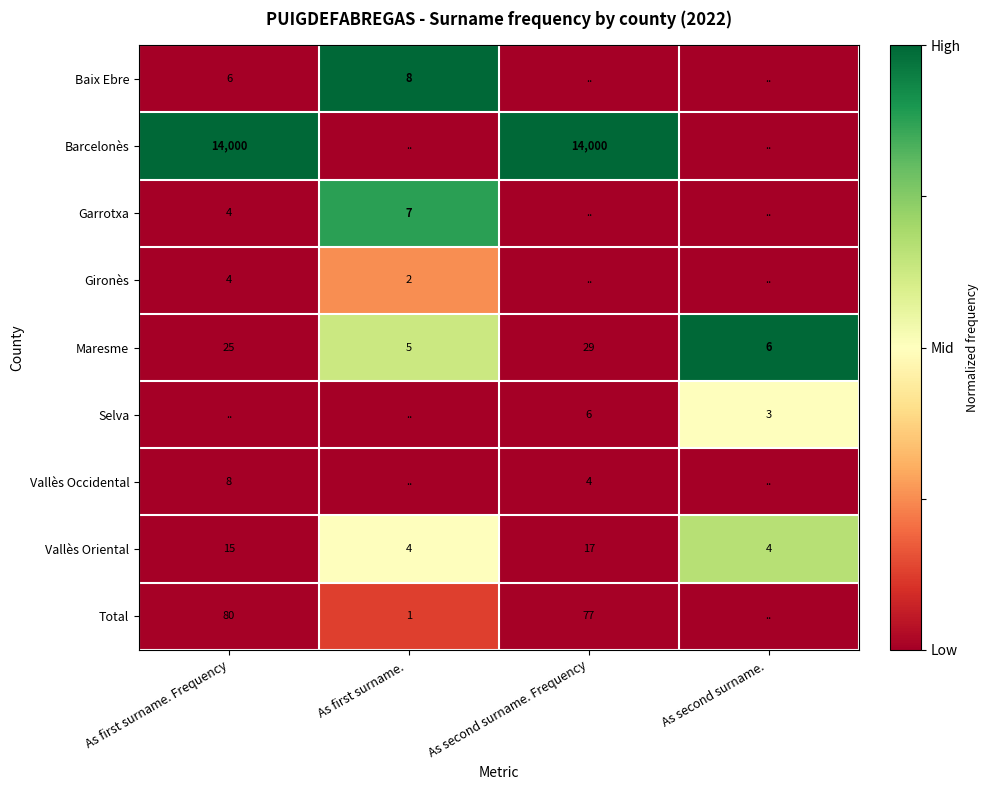

What value does the Maresme series have at As second surname. , to the nearest 5?

5